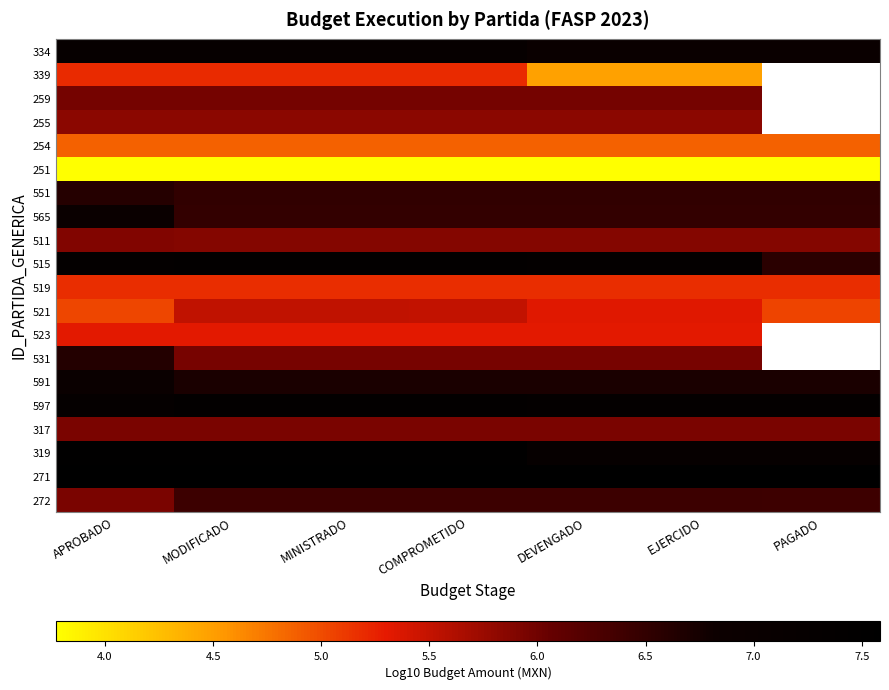

Is it true that 319 equals 7.2 at DEVENGADO?

True